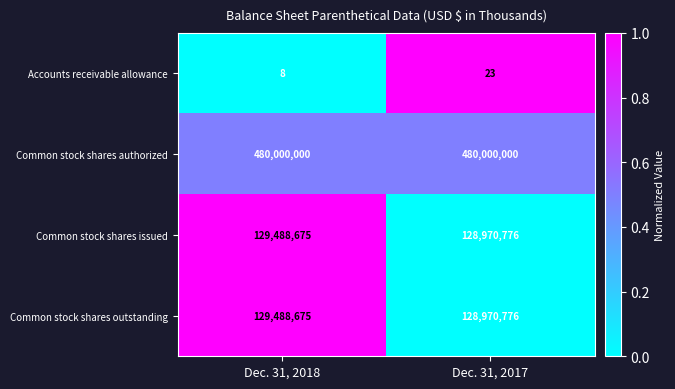

Reading left to right, transcribe all the data shown in this chart.

Accounts receivable allowance: Dec. 31, 2018=8	Dec. 31, 2017=23
Common stock shares authorized: Dec. 31, 2018=480000000	Dec. 31, 2017=480000000
Common stock shares issued: Dec. 31, 2018=129488675	Dec. 31, 2017=128970776
Common stock shares outstanding: Dec. 31, 2018=129488675	Dec. 31, 2017=128970776